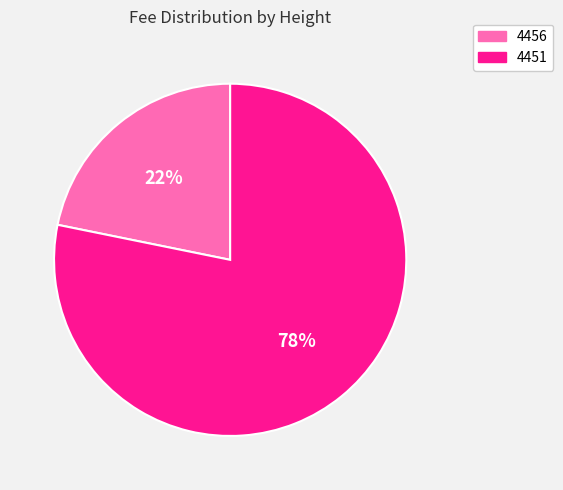

Is the sum of 4451 and 4456 greater than half?

Yes